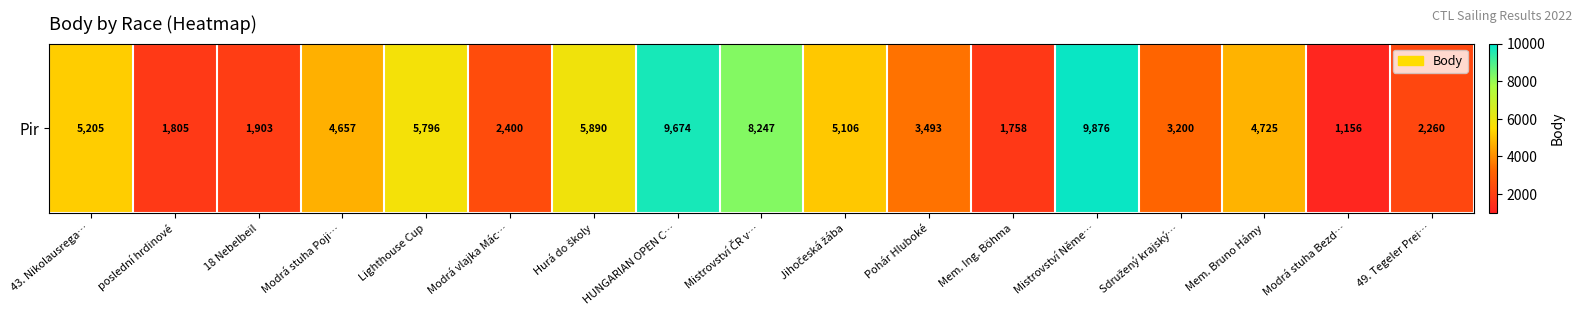

What is the greatest value displayed?

9876